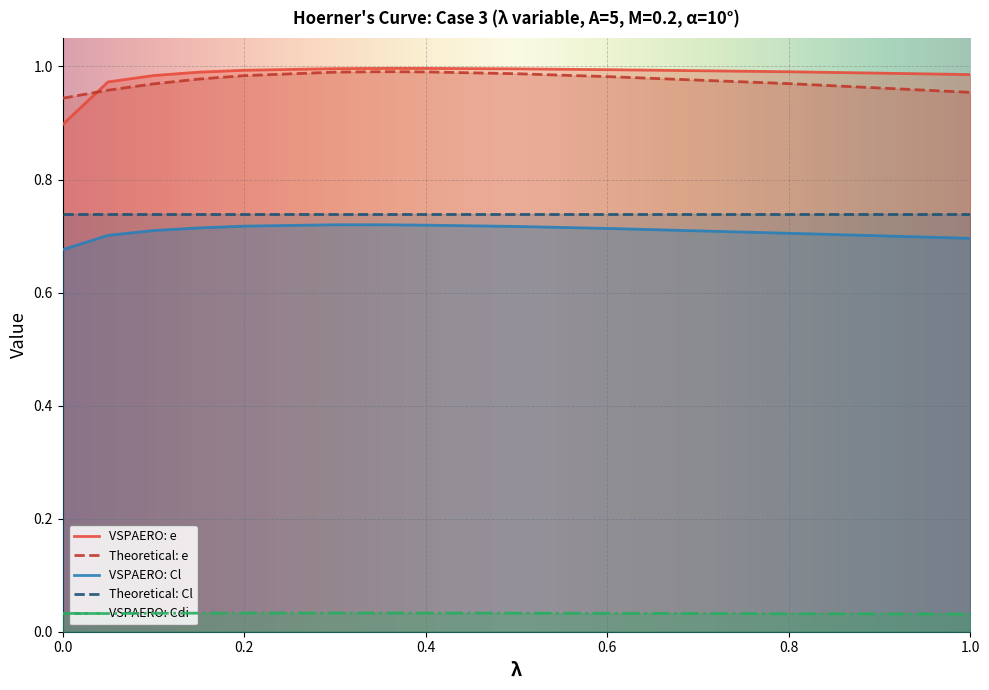

The VSPAERO: e series shows 1.0 at 0.2. True or false?

True